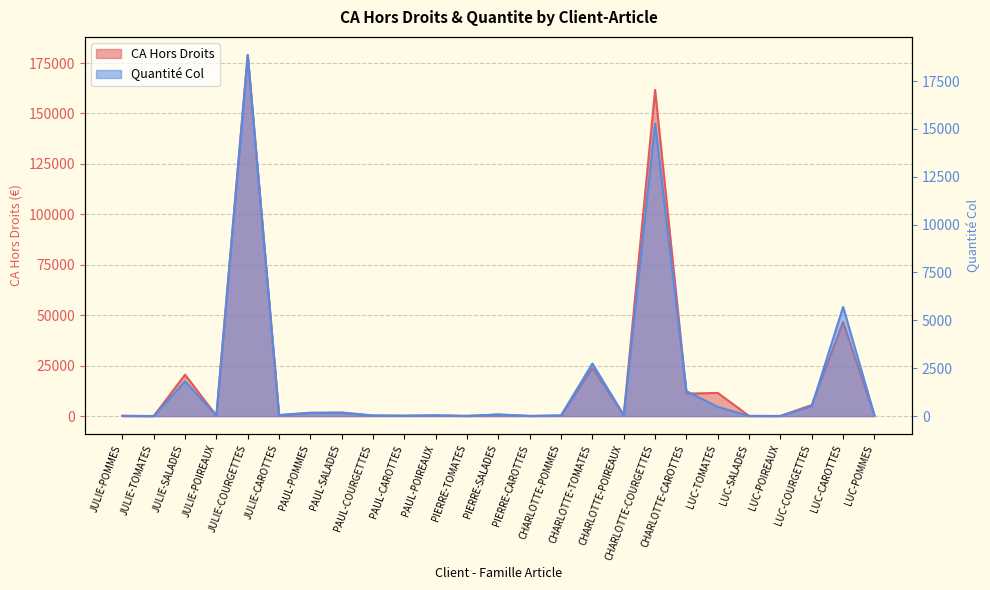

At how many categories does at least one series exceed 132437?

2